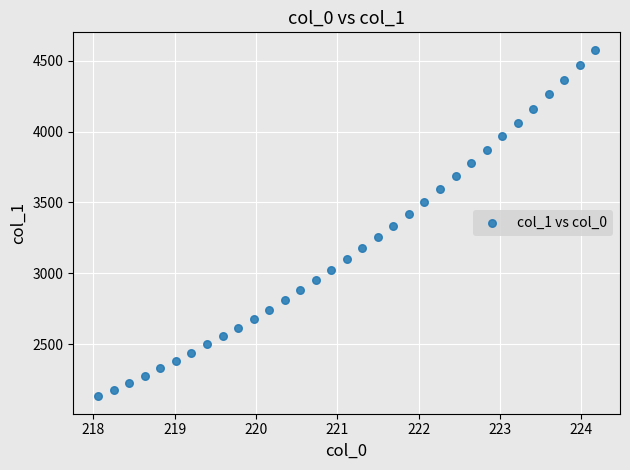

What is the range of Y values (max minus min)?

2447.1